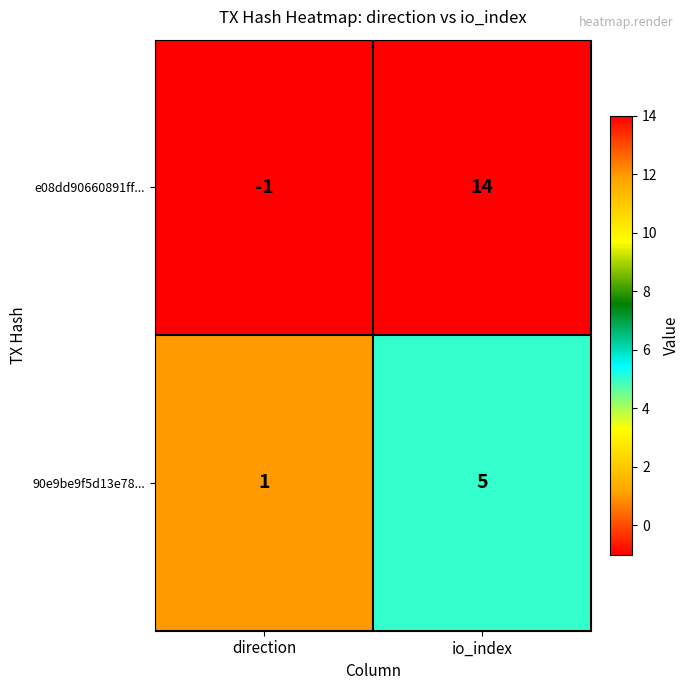

What is the sum of all e08dd90660891ff... values?

13